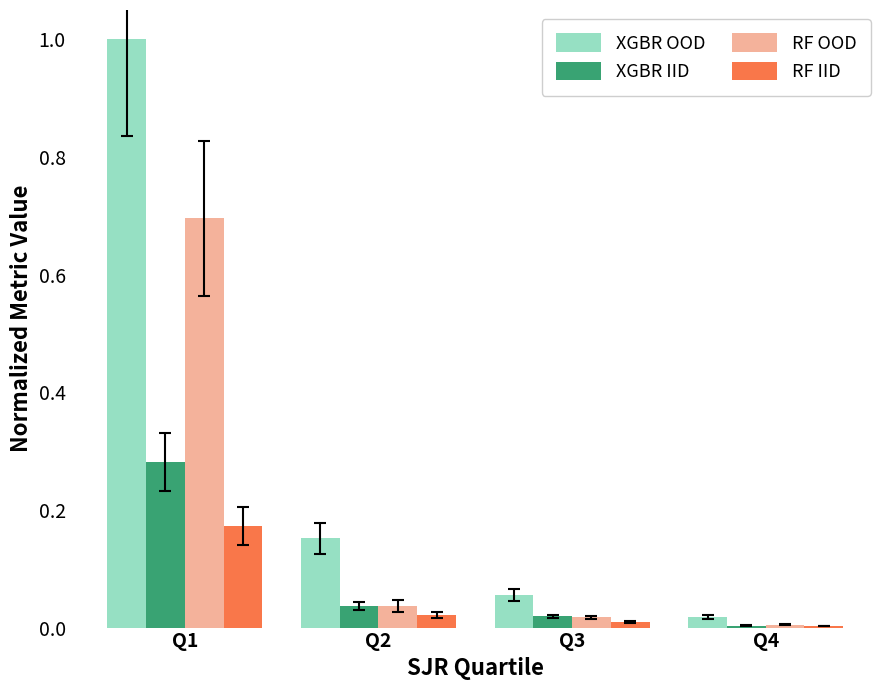

What are all the series names shown in the legend?

XGBR OOD, XGBR IID, RF OOD, RF IID